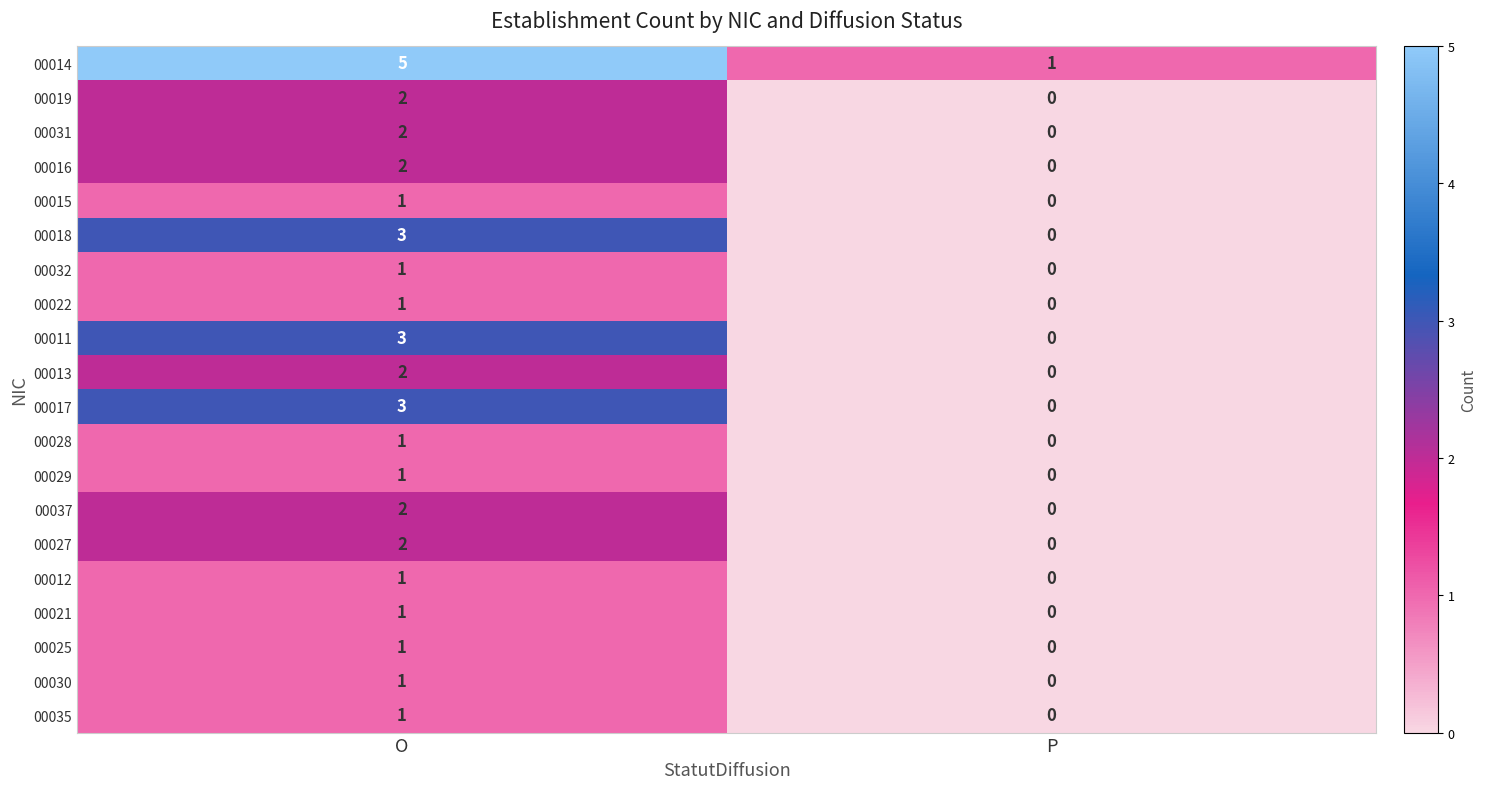

What is the greatest value displayed?

5